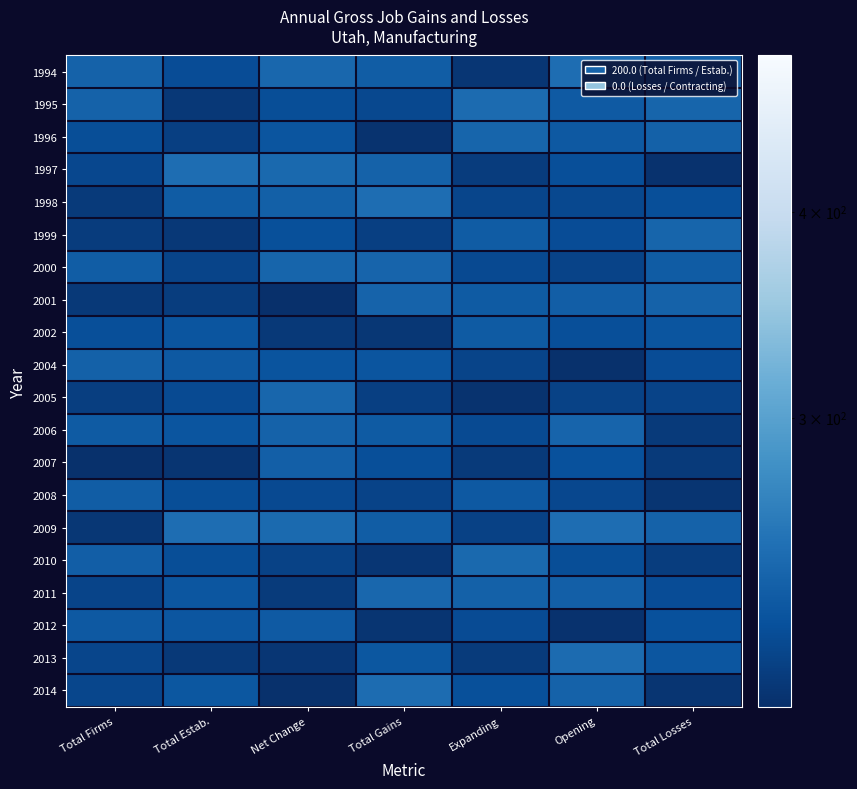

Which series has the widest spread of values?

2014